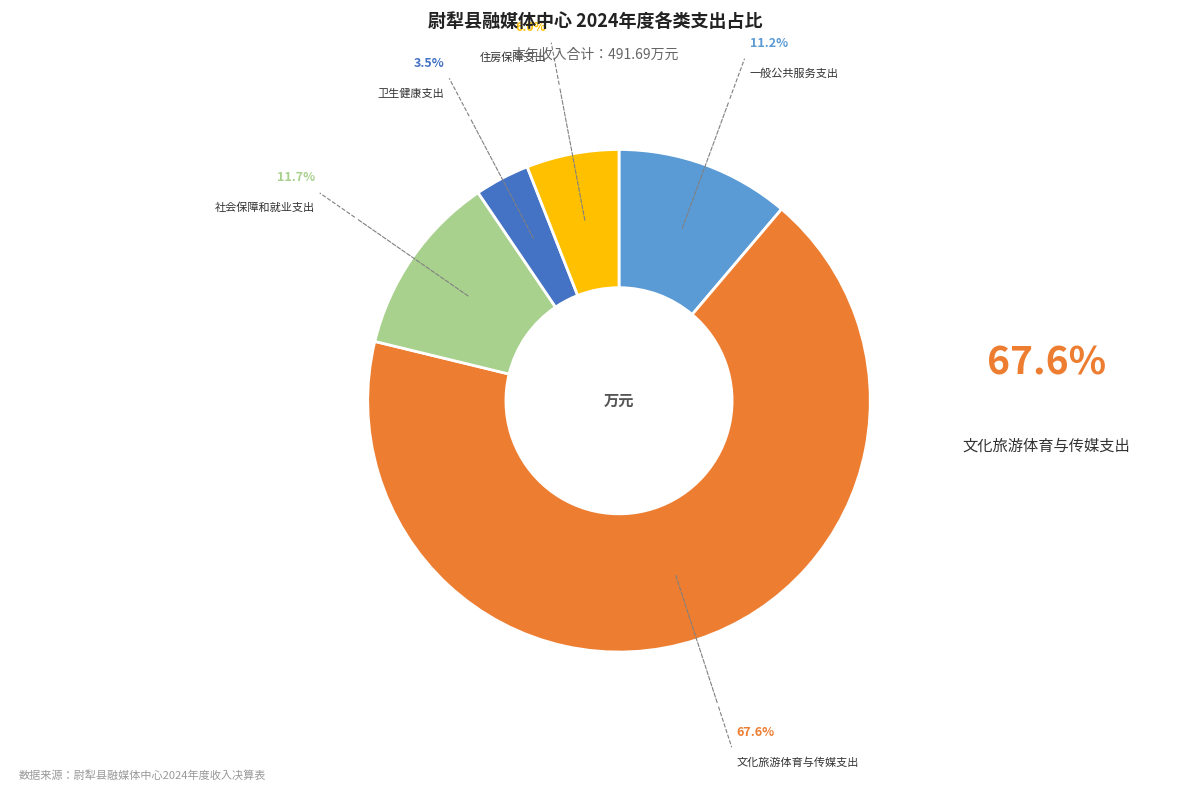

Does any single category account for the majority?

Yes